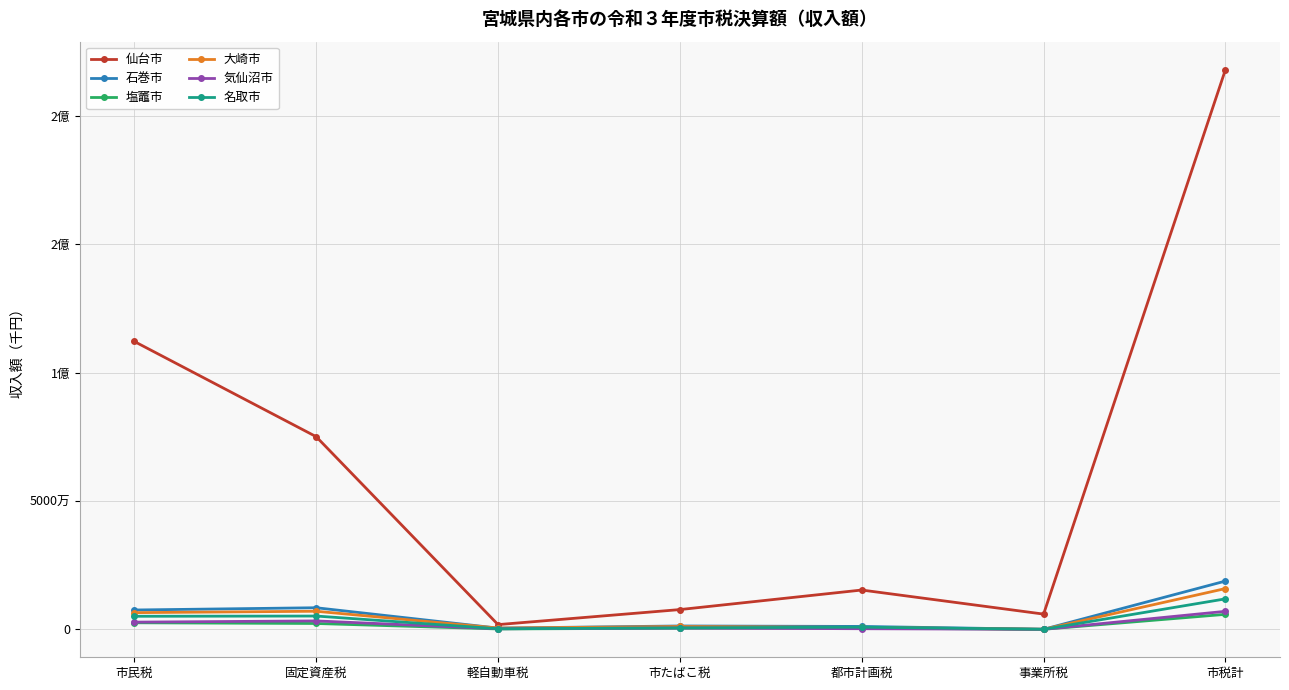

Which series ends up on top after the final intersection of 気仙沼市 and 塩竈市?

塩竈市